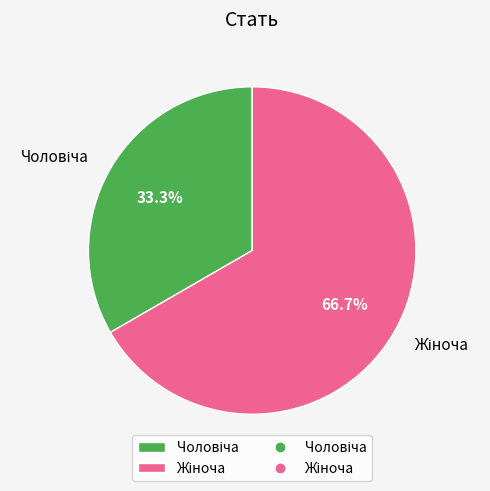

Does any single category account for the majority?

Yes